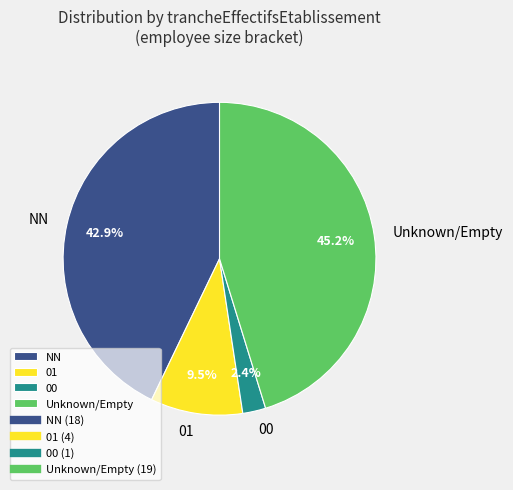

To the nearest percent, what is the difference between the largest and smallest slice percentages?

43%